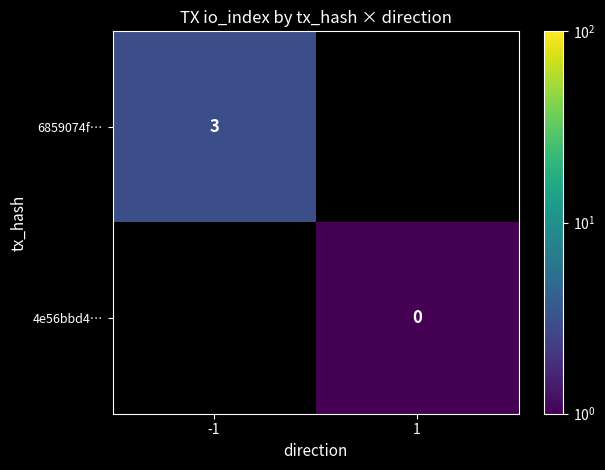

The value of 6859074f… at -1 is 3. True or false?

True